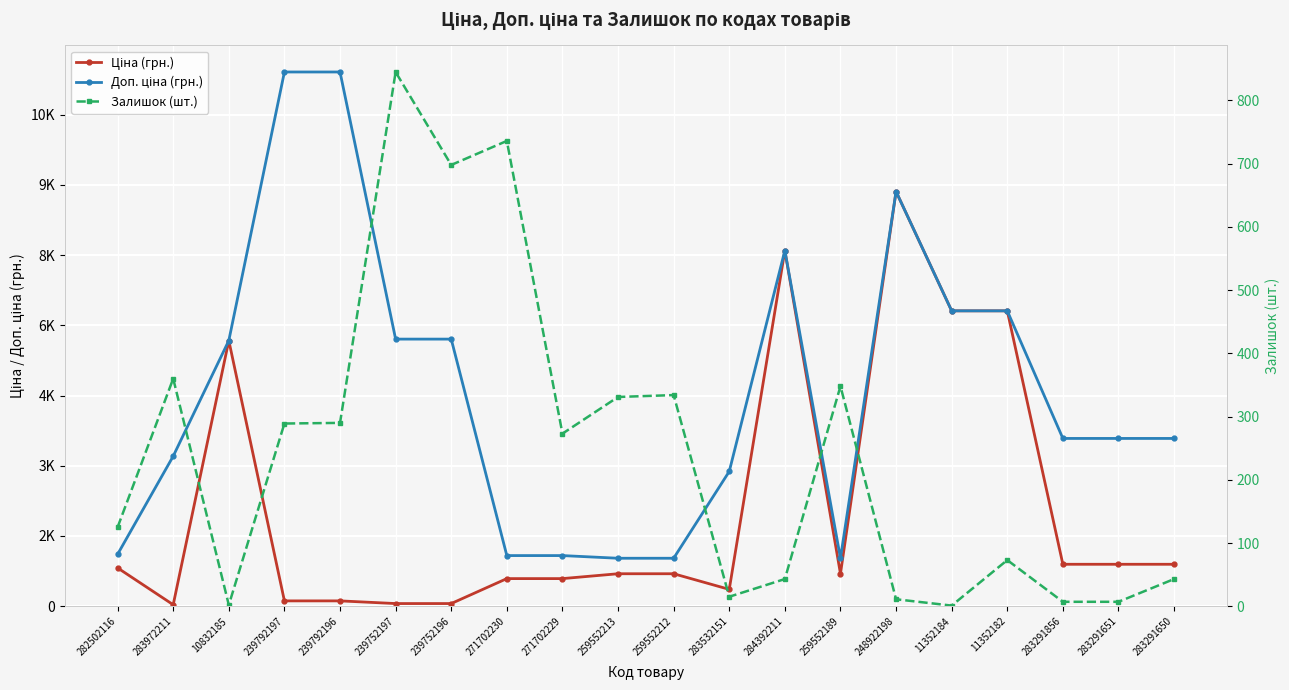

How many lines are shown in the chart?

3